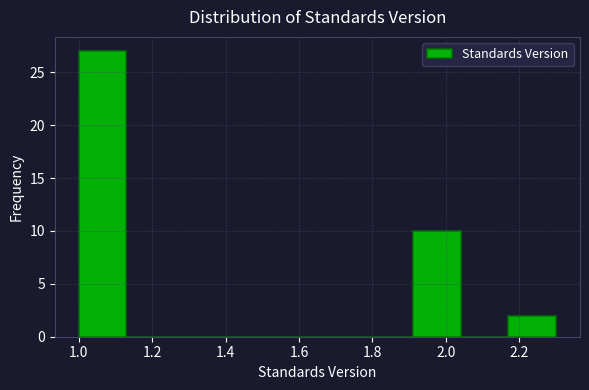

Reading left to right, transcribe this chart: for each bar, give the range it covers on the x-axis and its height. Neither the bar edges nor the heights are printed on the chart, so give them approximately, as read against the axes.

1.00 to 1.13: 27
1.13 to 1.26: 0
1.26 to 1.39: 0
1.39 to 1.52: 0
1.52 to 1.65: 0
1.65 to 1.78: 0
1.78 to 1.91: 0
1.91 to 2.04: 10
2.04 to 2.17: 0
2.17 to 2.30: 2